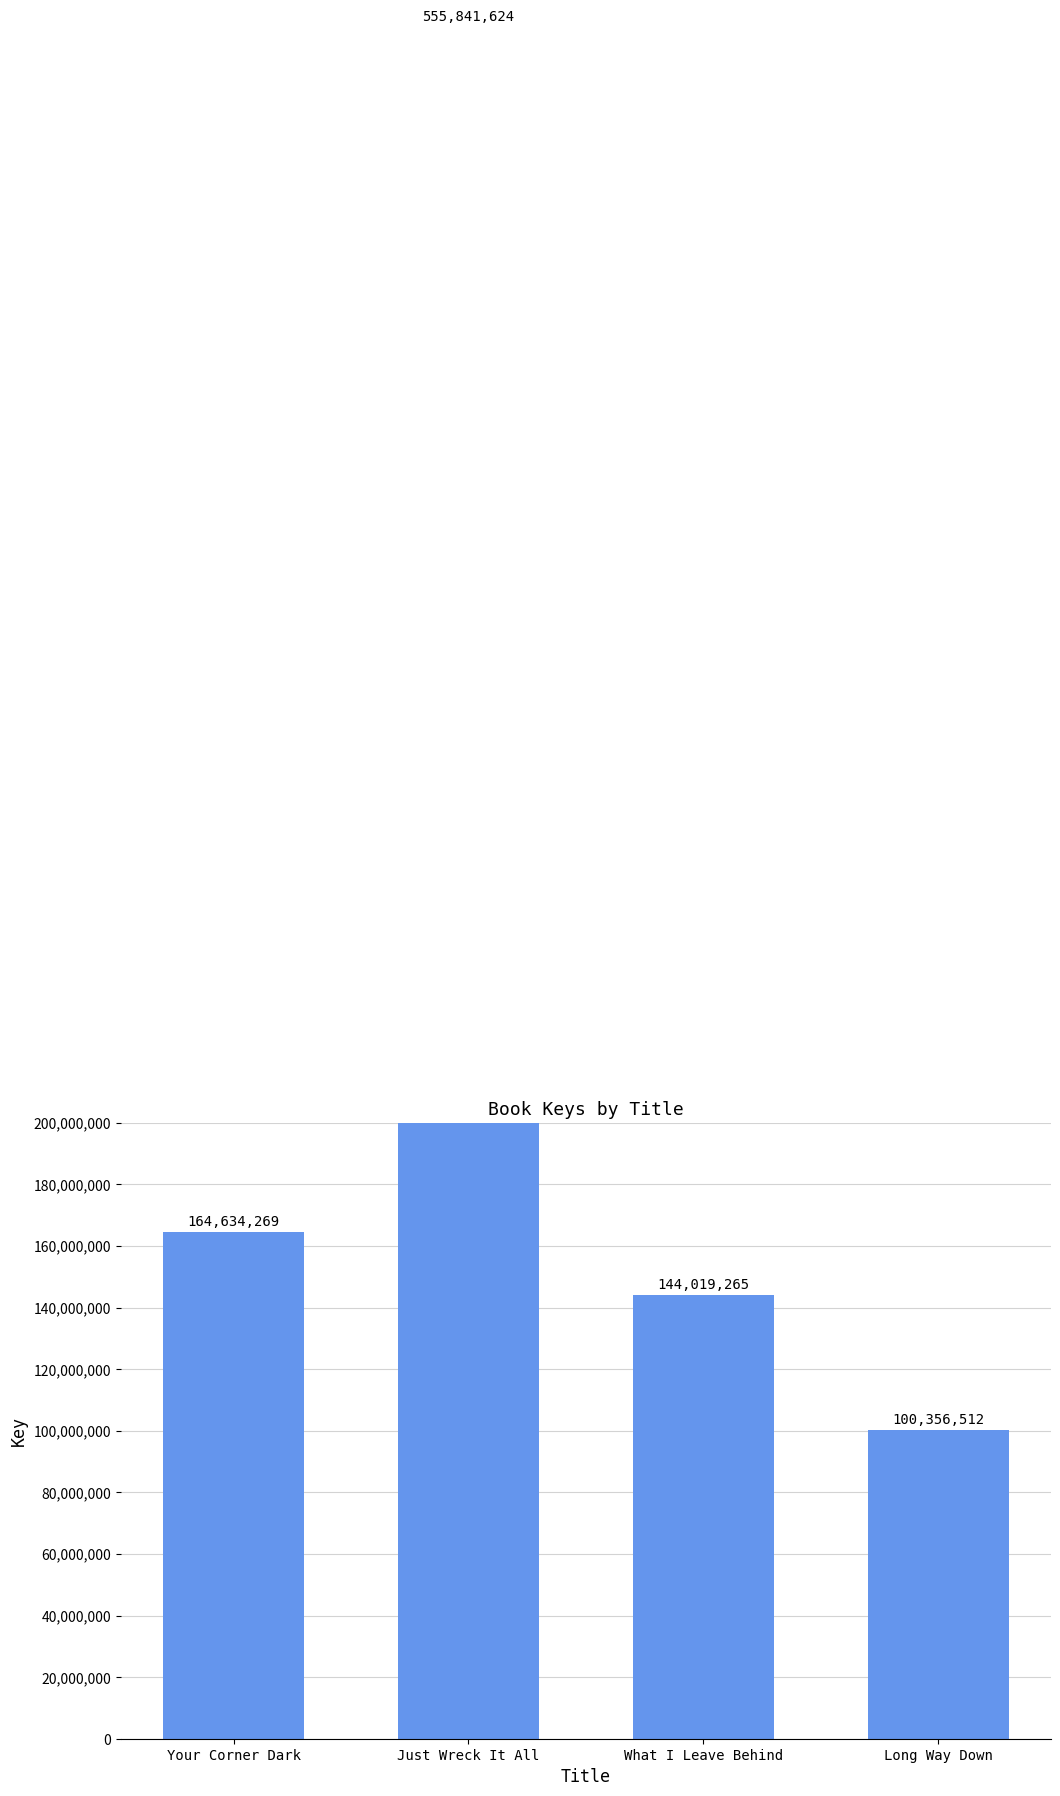

Rank the categories by value from lowest to highest.

Long Way Down, What I Leave Behind, Your Corner Dark, Just Wreck It All